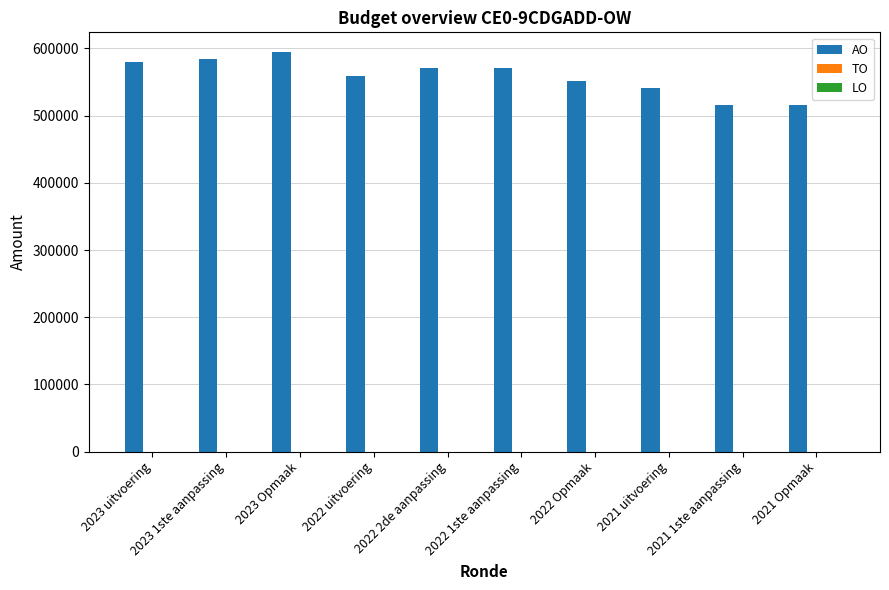

What is the greatest value displayed?

594266